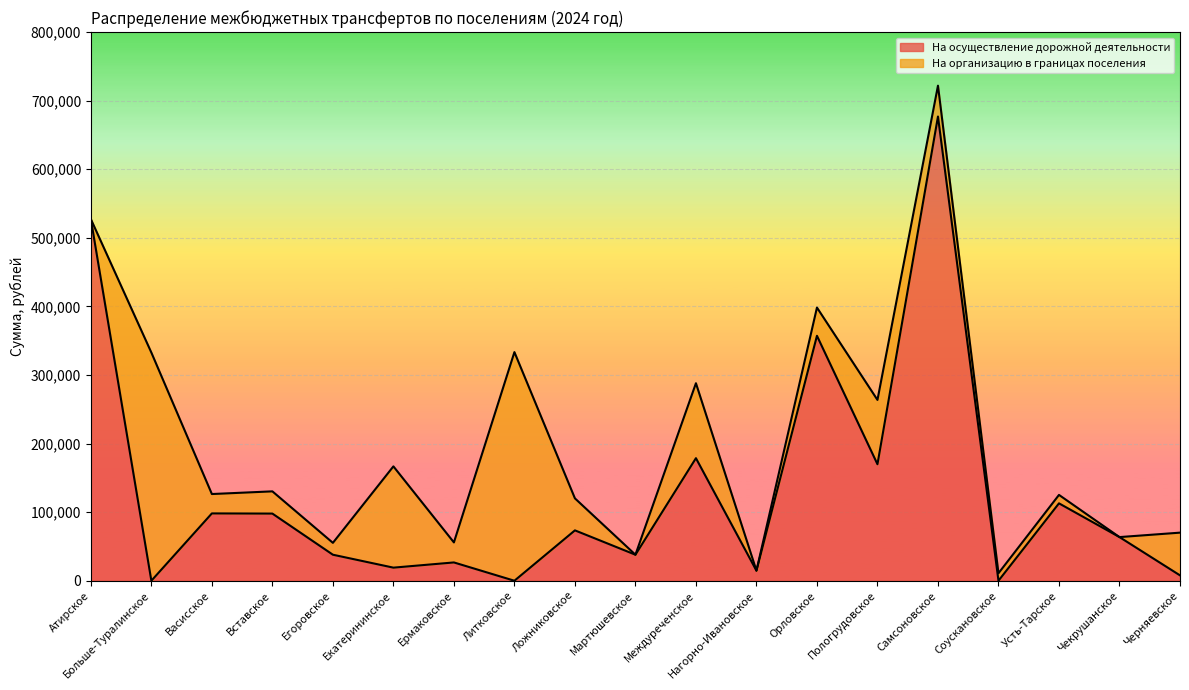

How many values are below 63644?

9